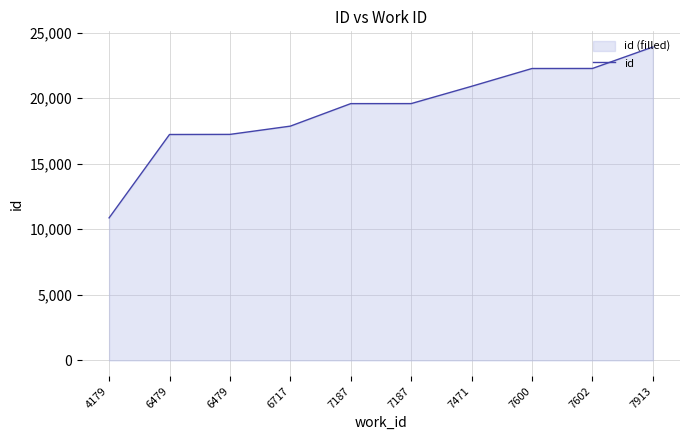

What is the smallest value displayed?

10869